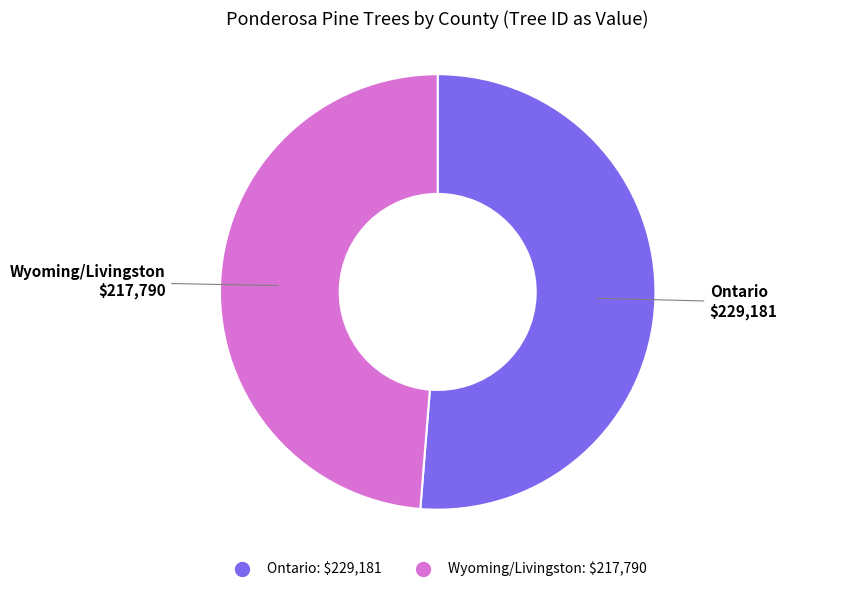

Between Ontario and Wyoming/Livingston, which is larger?

Ontario